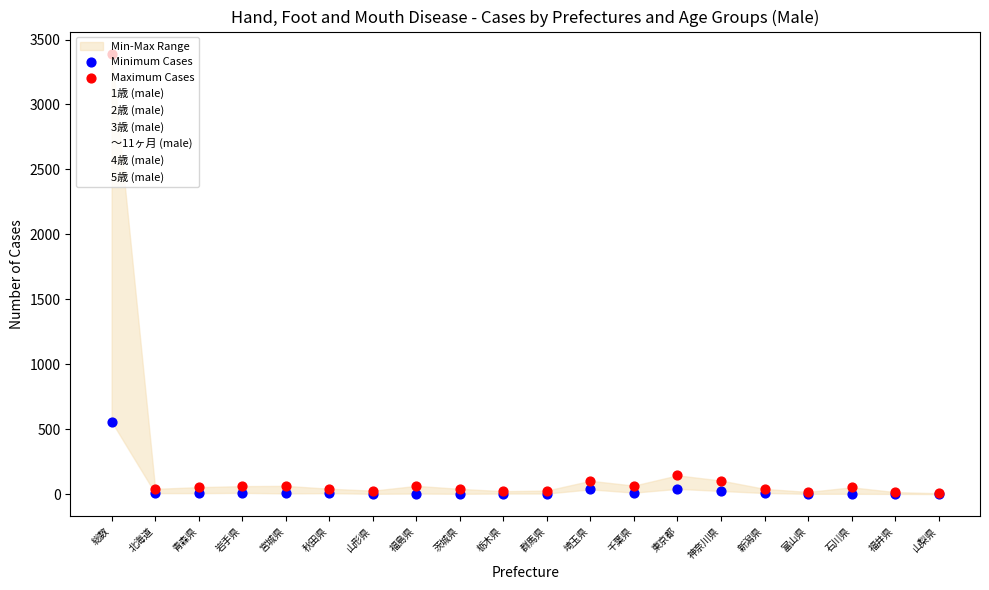

Which series has the widest spread of Y values?

1歳 (male)